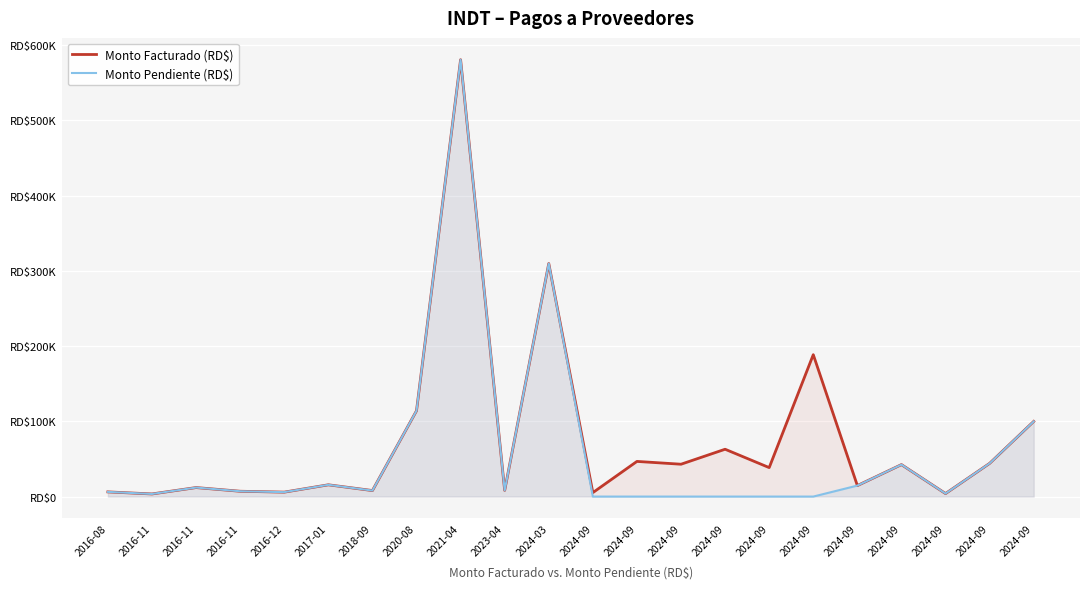

True or false: Monto Facturado (RD$) and Monto Pendiente (RD$) cross at least once.

False